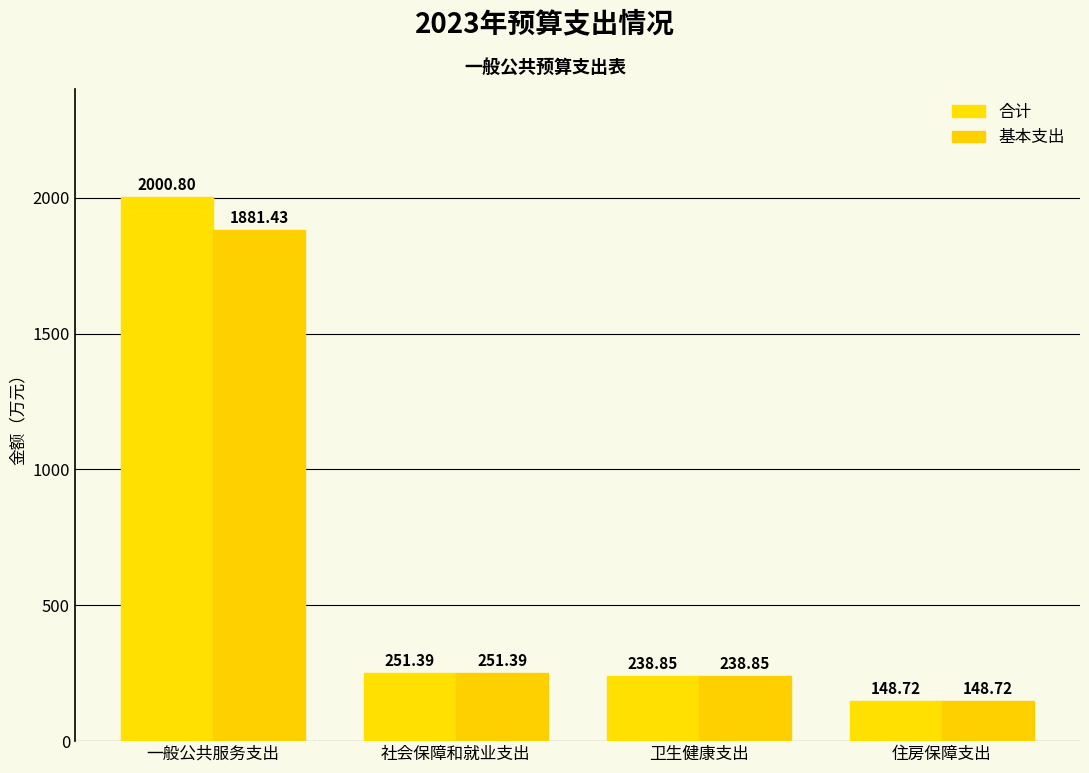

Which label corresponds to the smallest value in the chart?

住房保障支出